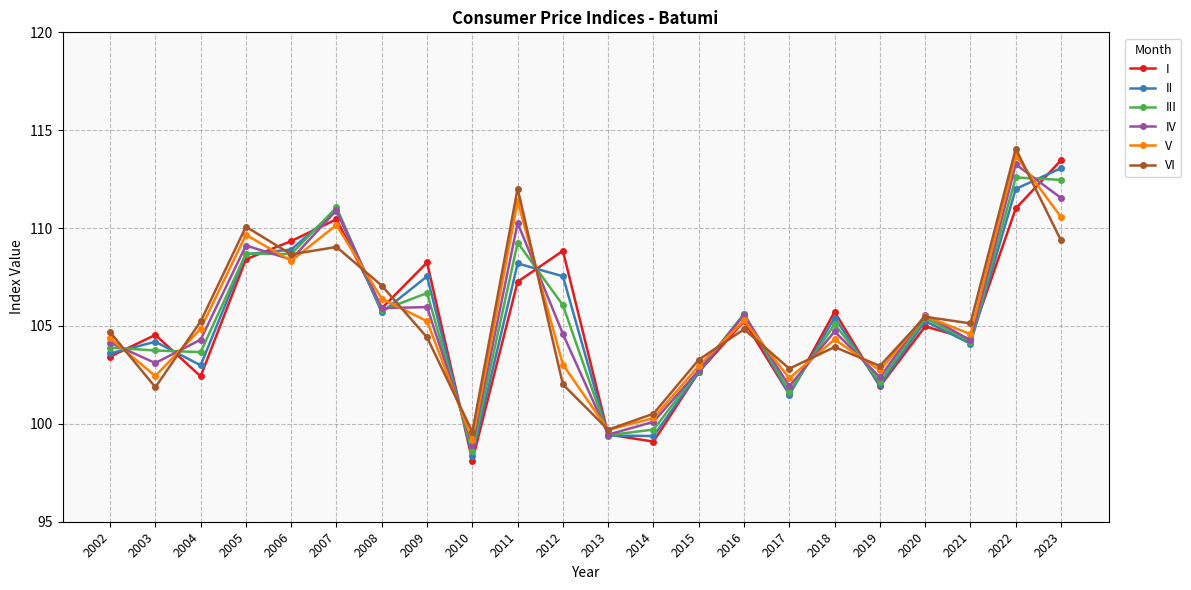

Is the value of I at 2011 greater than the value of V at 2009?

Yes